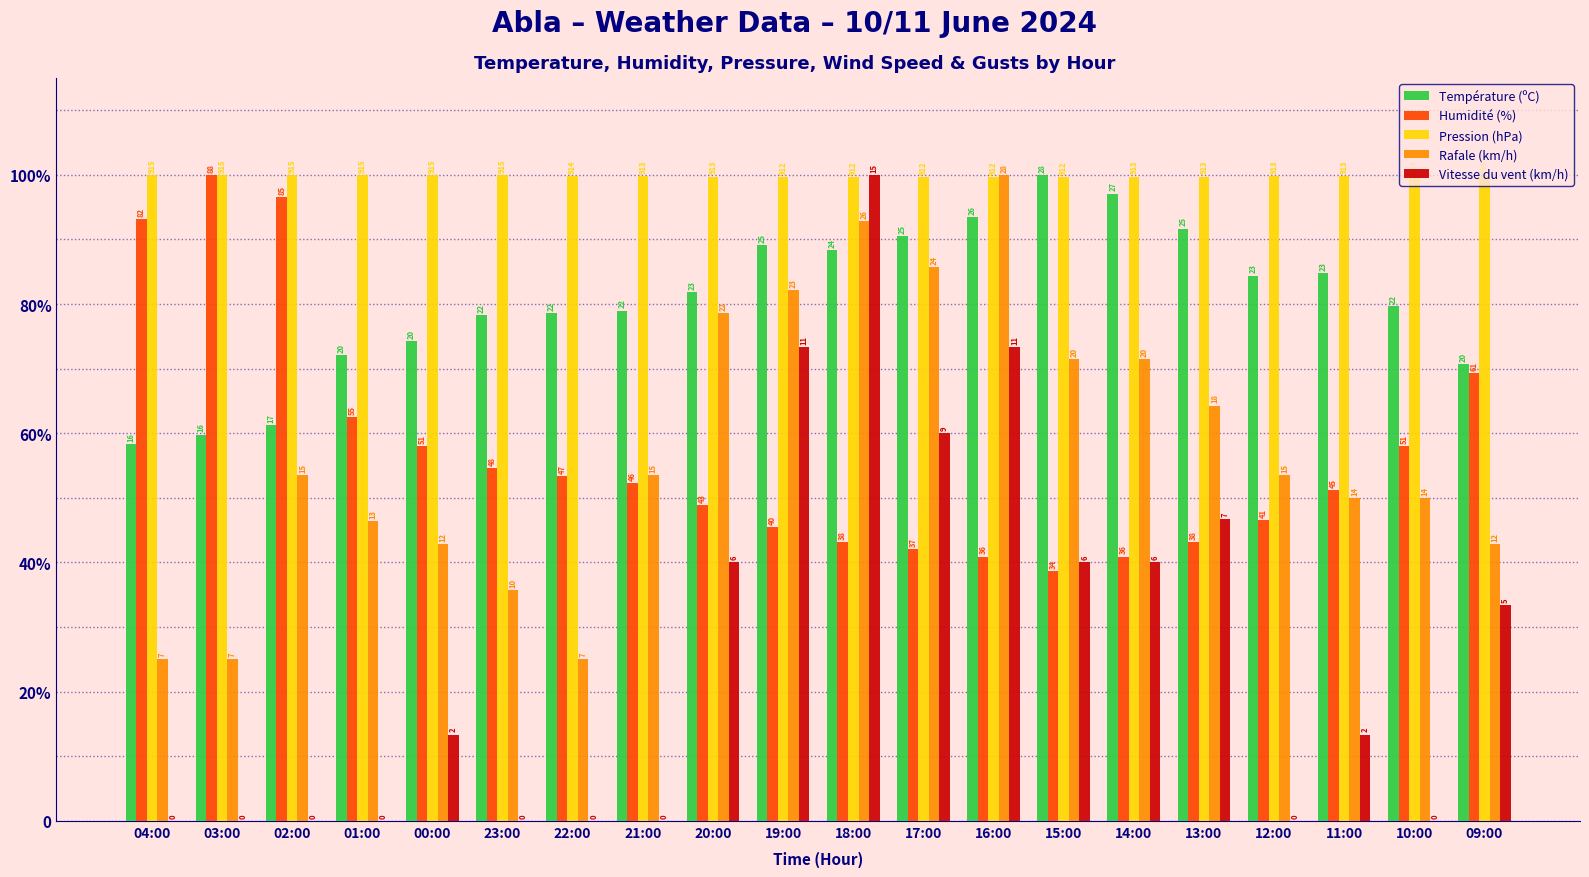

What are all the series names shown in the legend?

Température (ºC), Humidité (%), Pression (hPa), Rafale (km/h), Vitesse du vent (km/h)